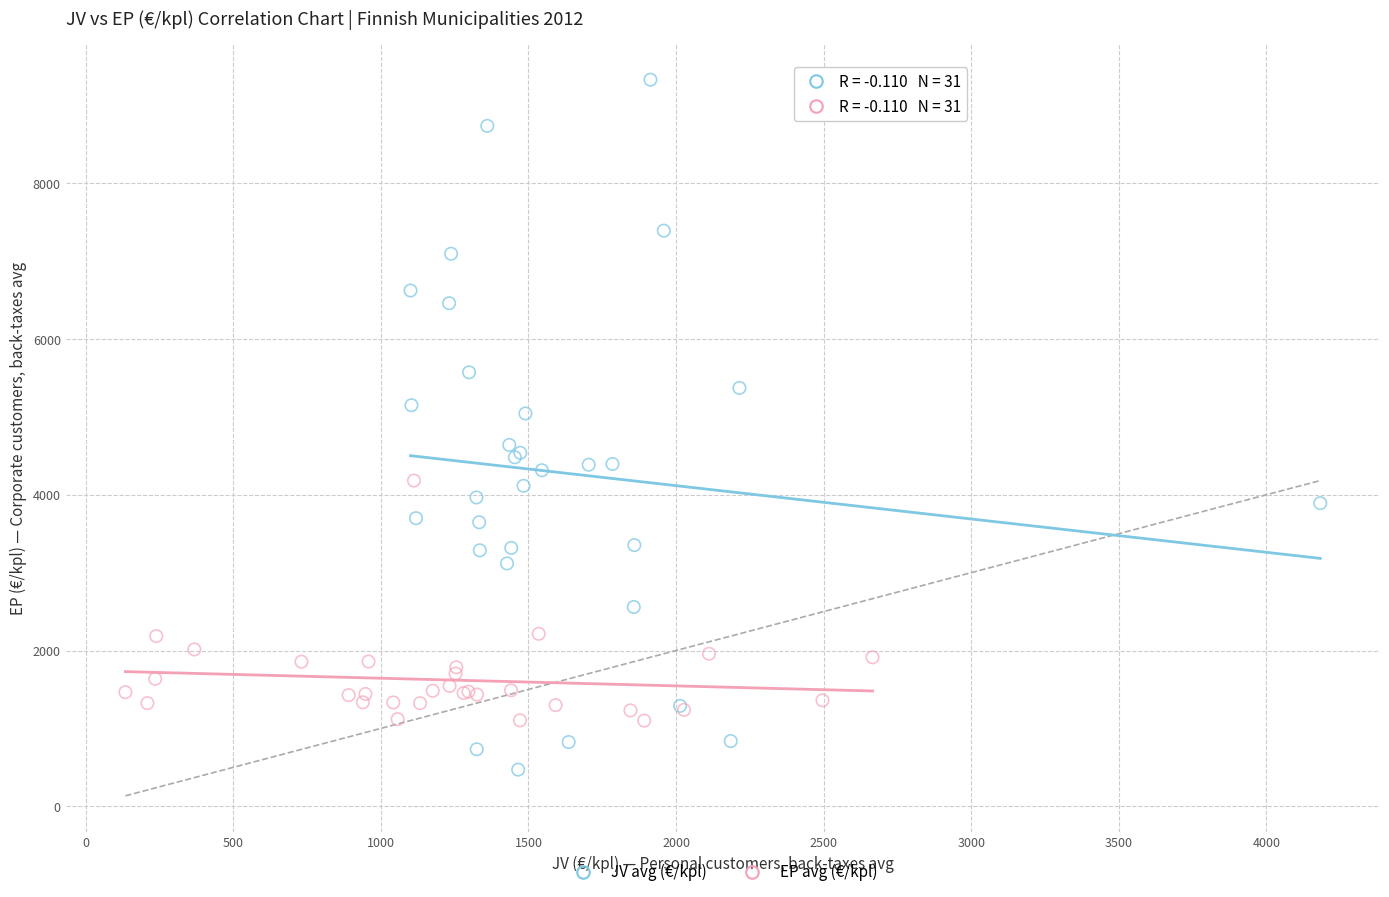

Which series contains the lowest Y value?

JV avg (€/kpl)